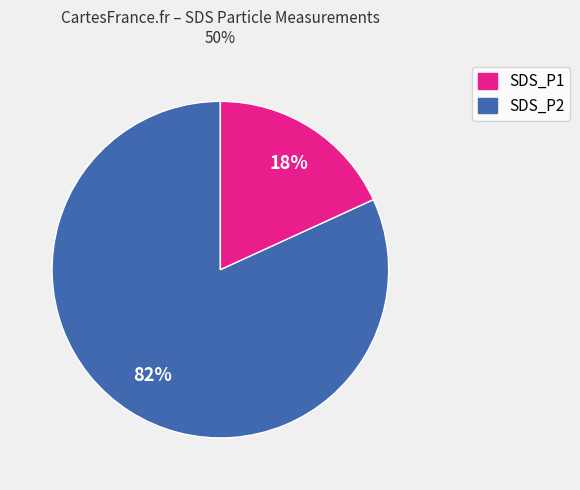

Combined, do SDS_P1 and SDS_P2 account for over 50%?

Yes